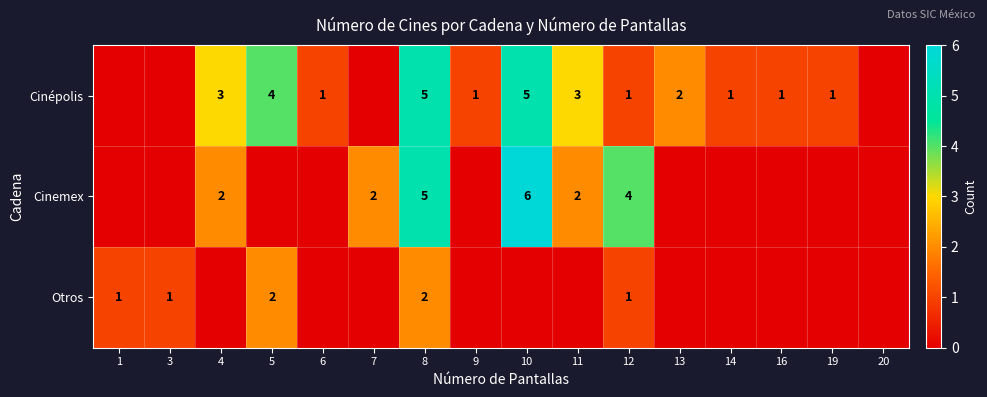

Is it true that Cinépolis equals 5 at 4?

False